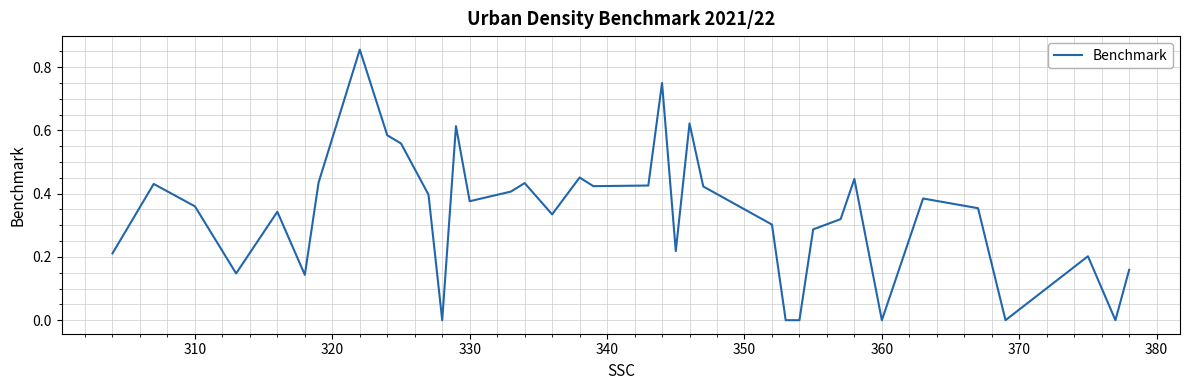

True or false: the data shows 0.0 at 360.

True